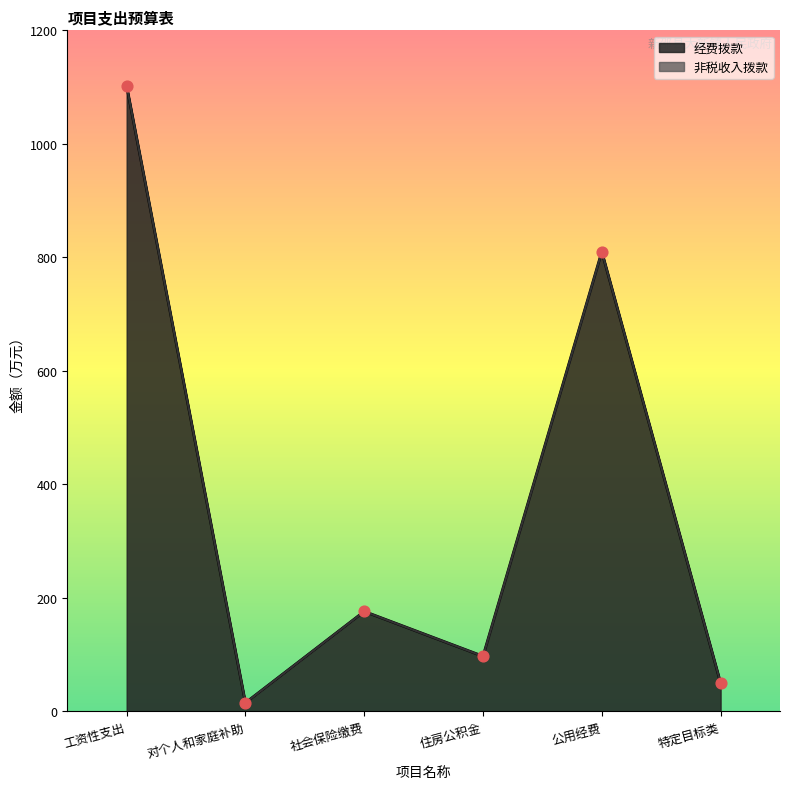

Between 住房公积金 and 社会保险缴费, which is larger?

社会保险缴费